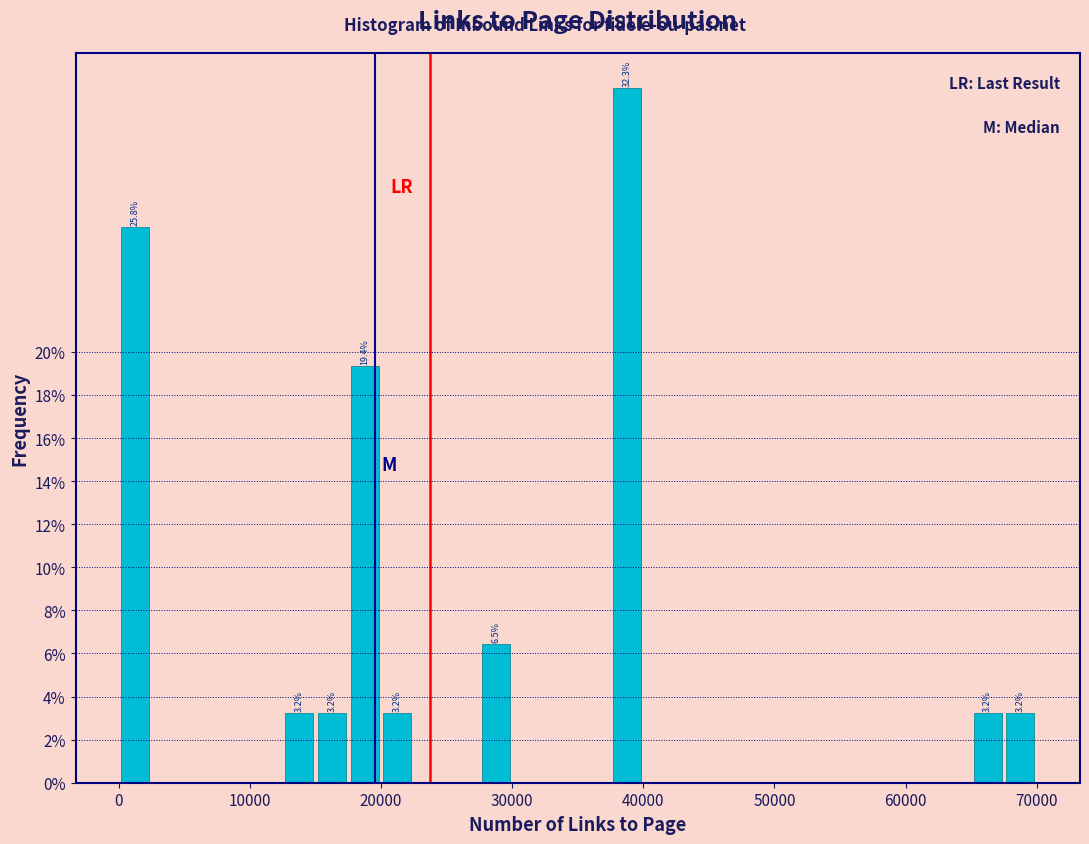

Around what value on the x-axis is the tallest bar? Give the approximate position of its centre, as read against the axis.

39000